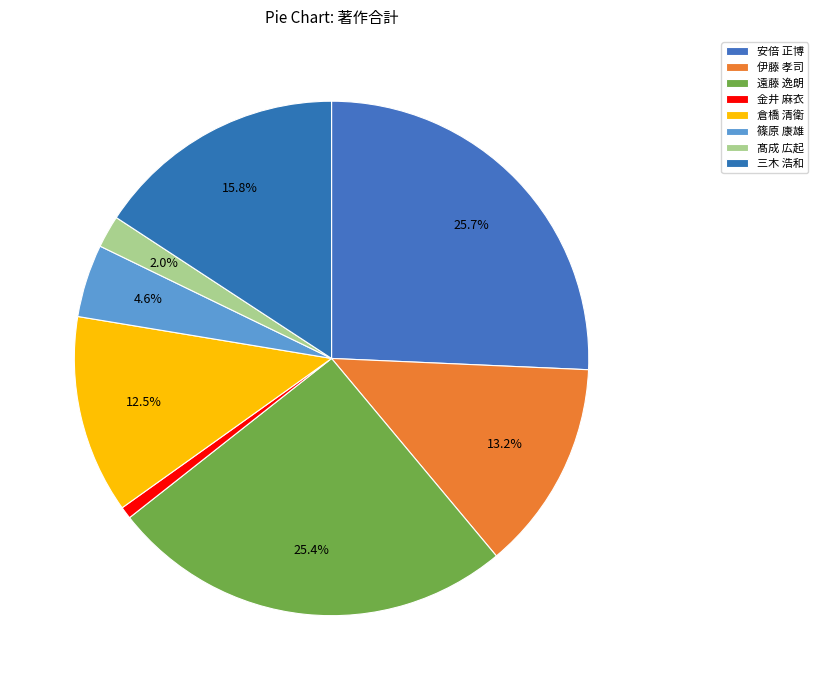

The 金井 麻衣 slice represents 1% of the pie. True or false?

True